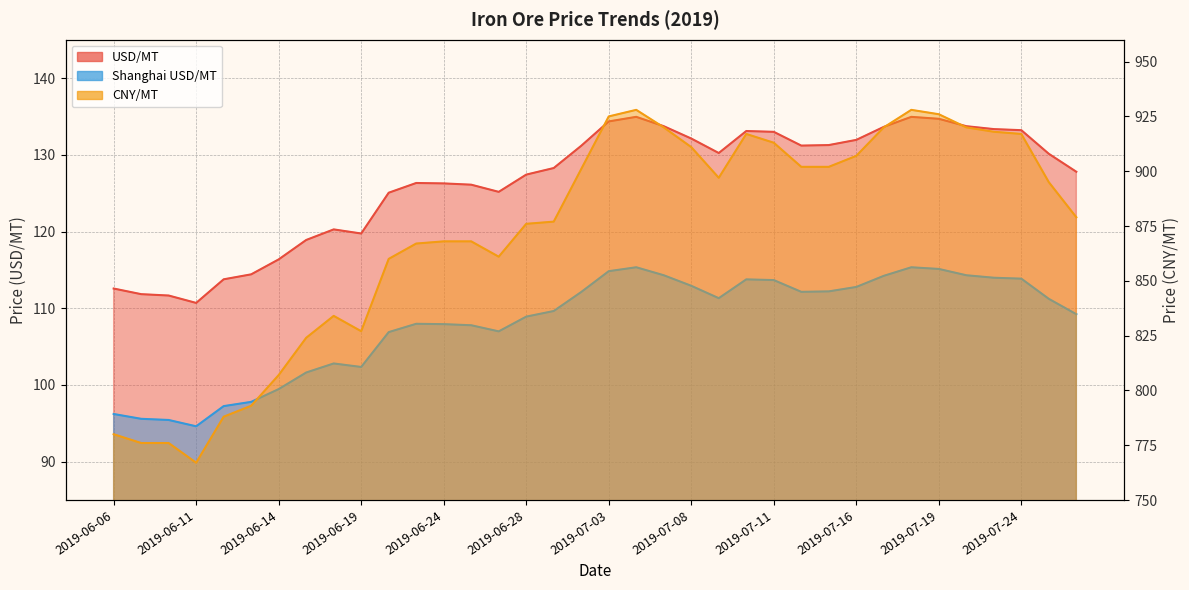

Between 2019-06-18 and 2019-07-23, which is larger?

2019-07-23